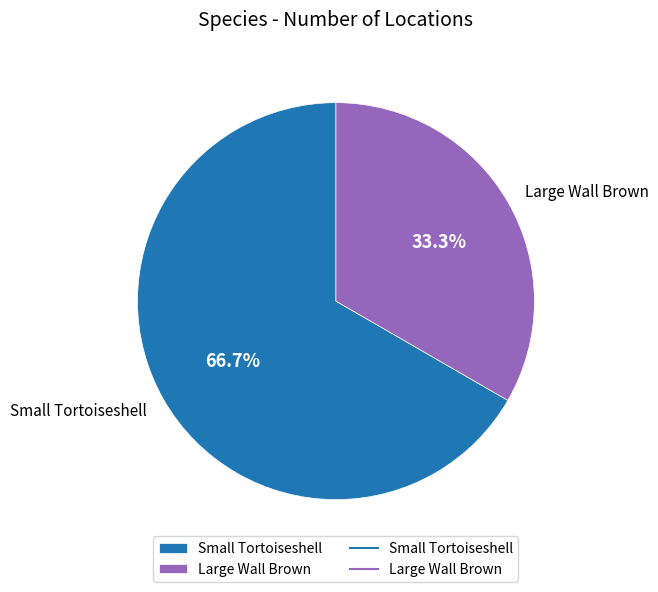

Which category accounts for the majority?

Small Tortoiseshell